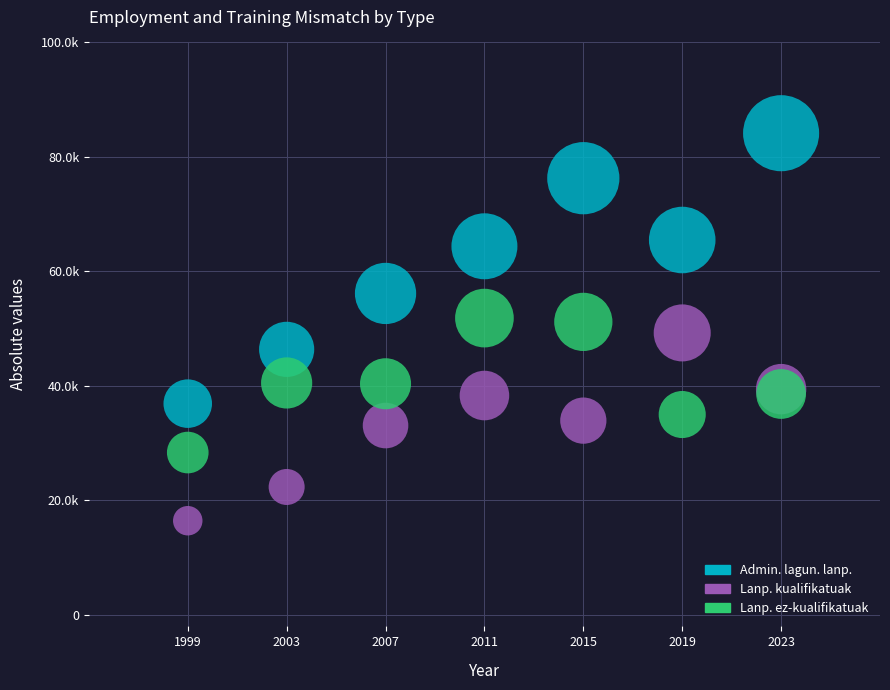

Which series has the widest spread of Y values?

Admin. lagun. lanp.